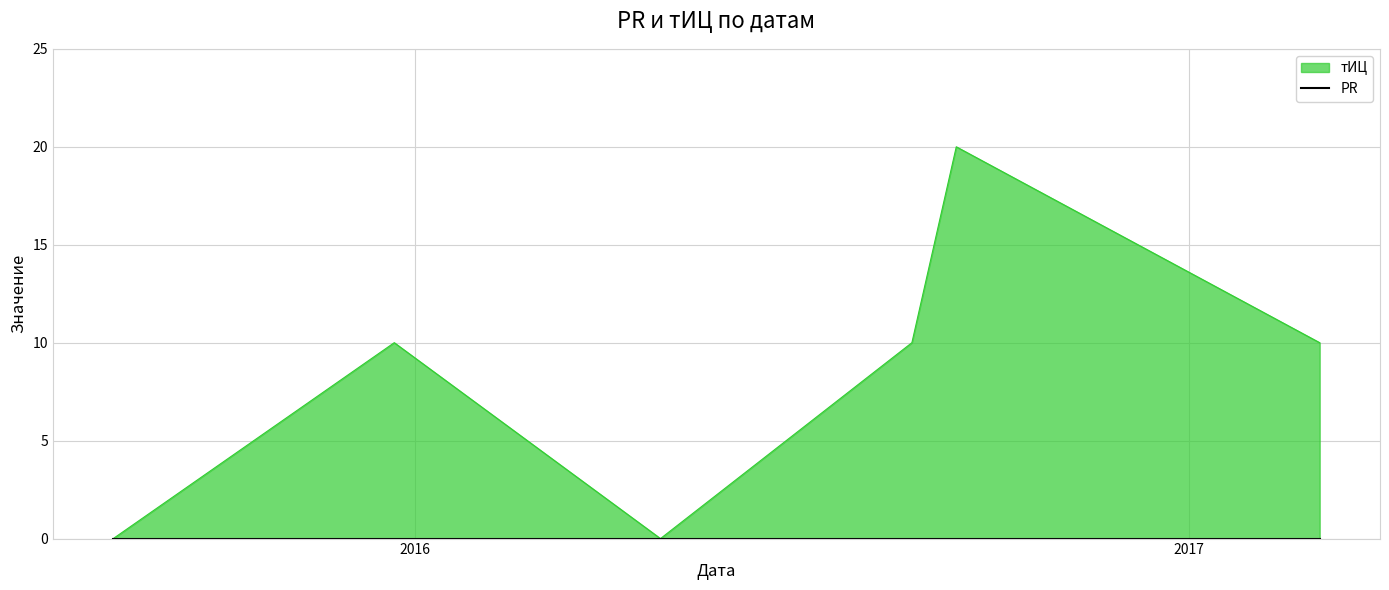

The chart shows a value of 2 at 2016-08-23. True or false?

False